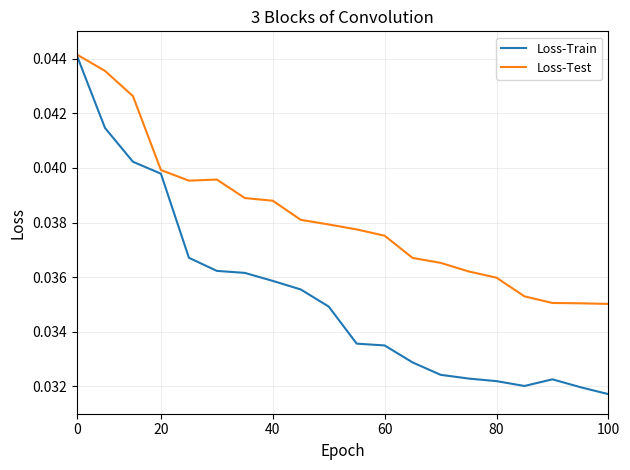

Which series has the largest total across all categories?

Loss-Test